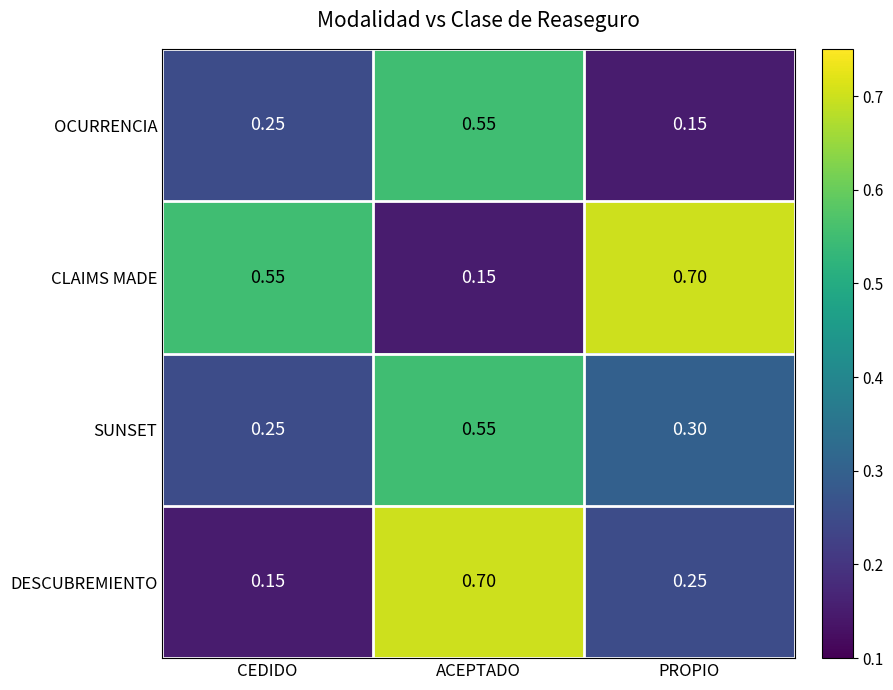

How many distinct data groups are displayed?

4